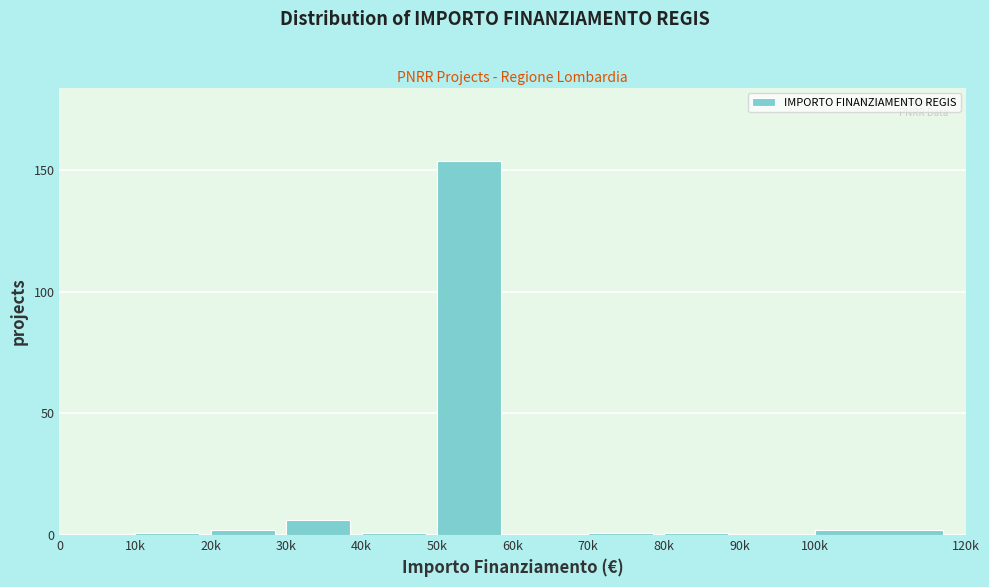

Reading left to right, extract all data points from this chart.

0=0	10k=1	20k=2	30k=6	40k=1	50k=154	60k=0	70k=1	80k=1	90k=0	100k=2